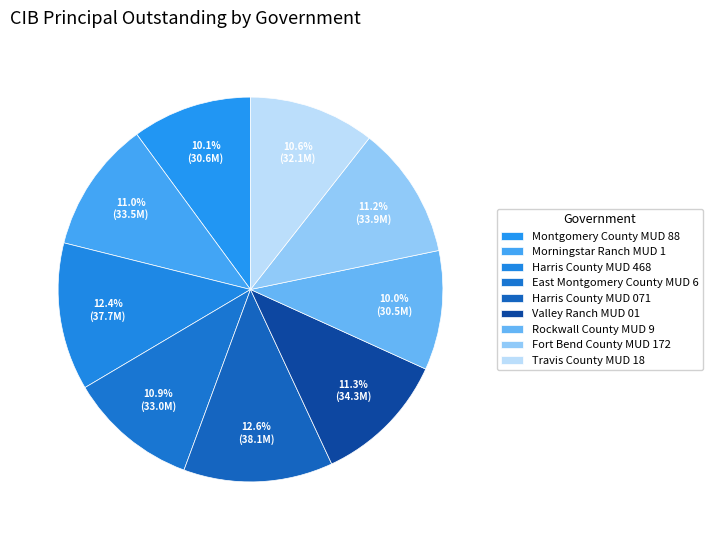

What is the change in value from Harris County MUD 071 to Travis County MUD 18?

-5980000